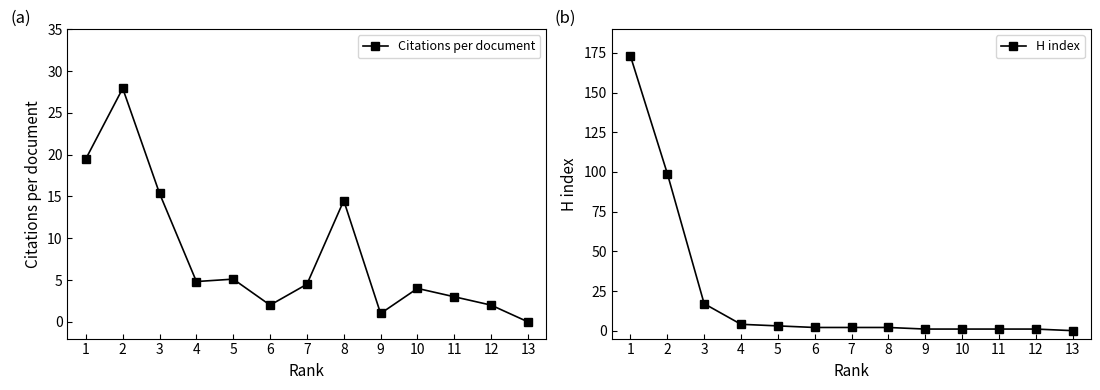

Which series has the widest spread of values?

H index